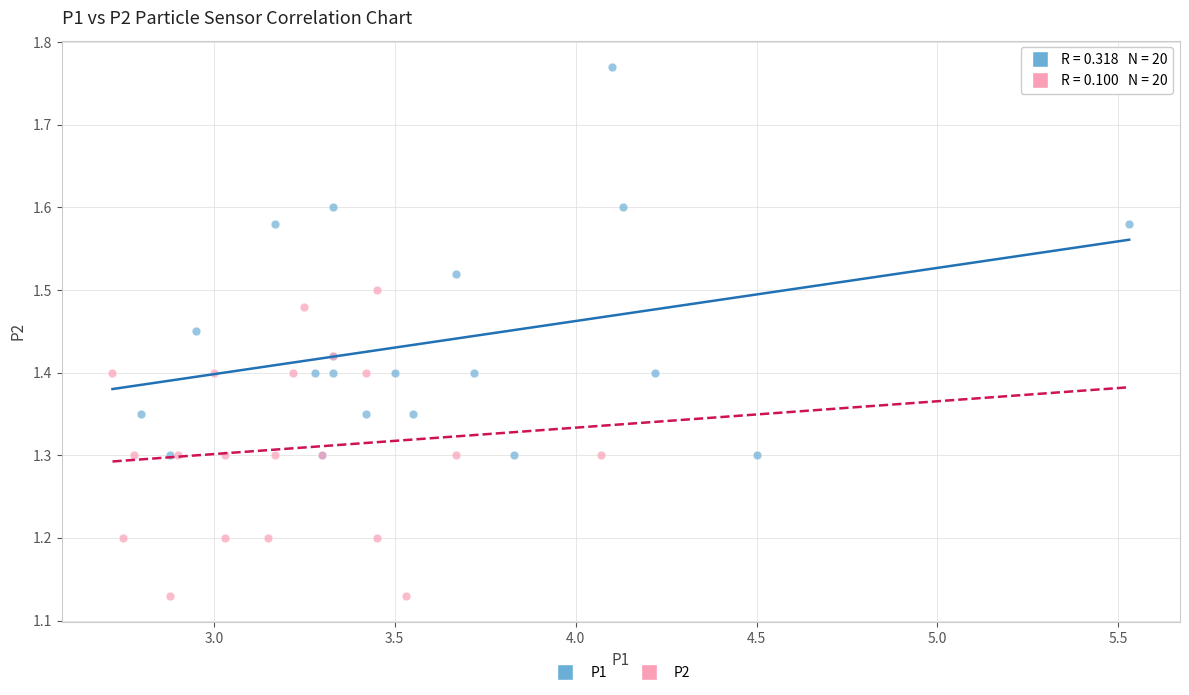

Which series reaches the minimum Y coordinate?

P2